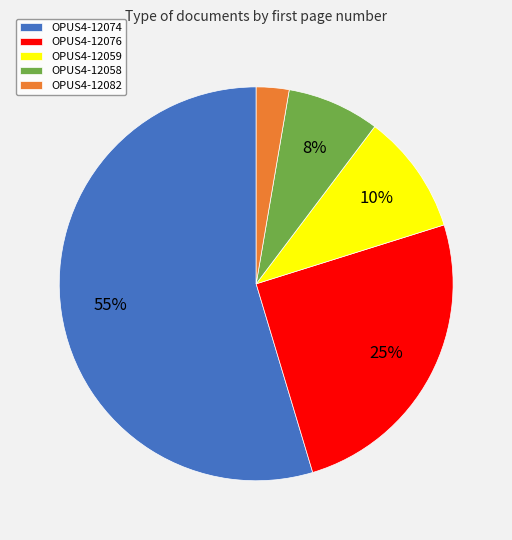

What is the ratio of the value at OPUS4-12058 to the value at OPUS4-12059?

0.8